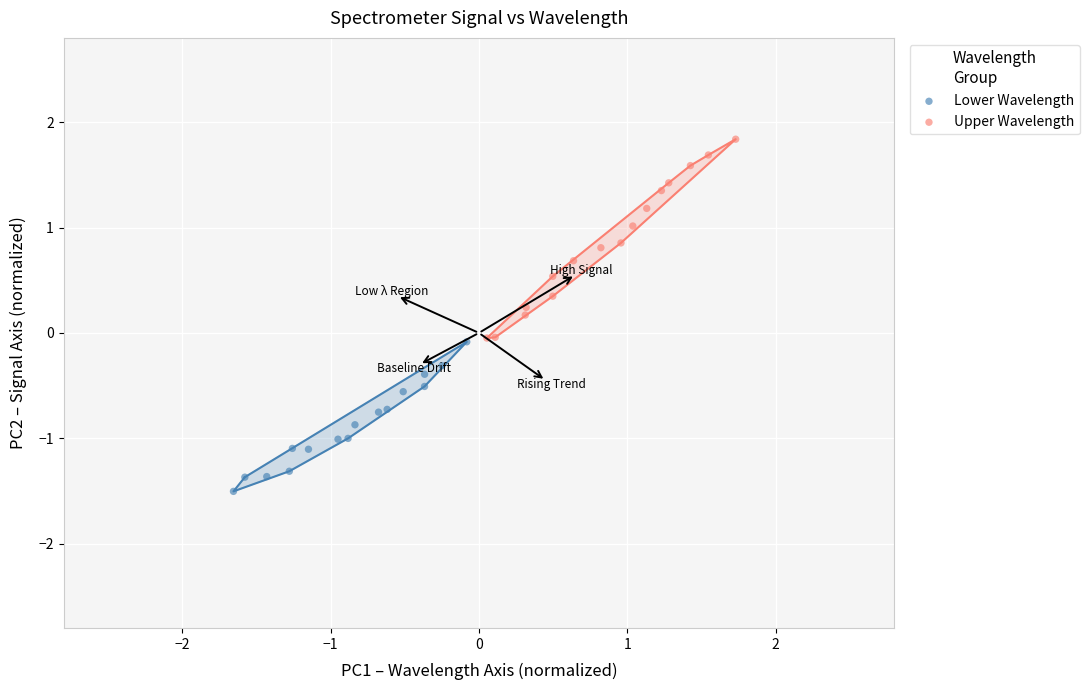

Which series reaches the maximum Y coordinate?

Upper Wavelength